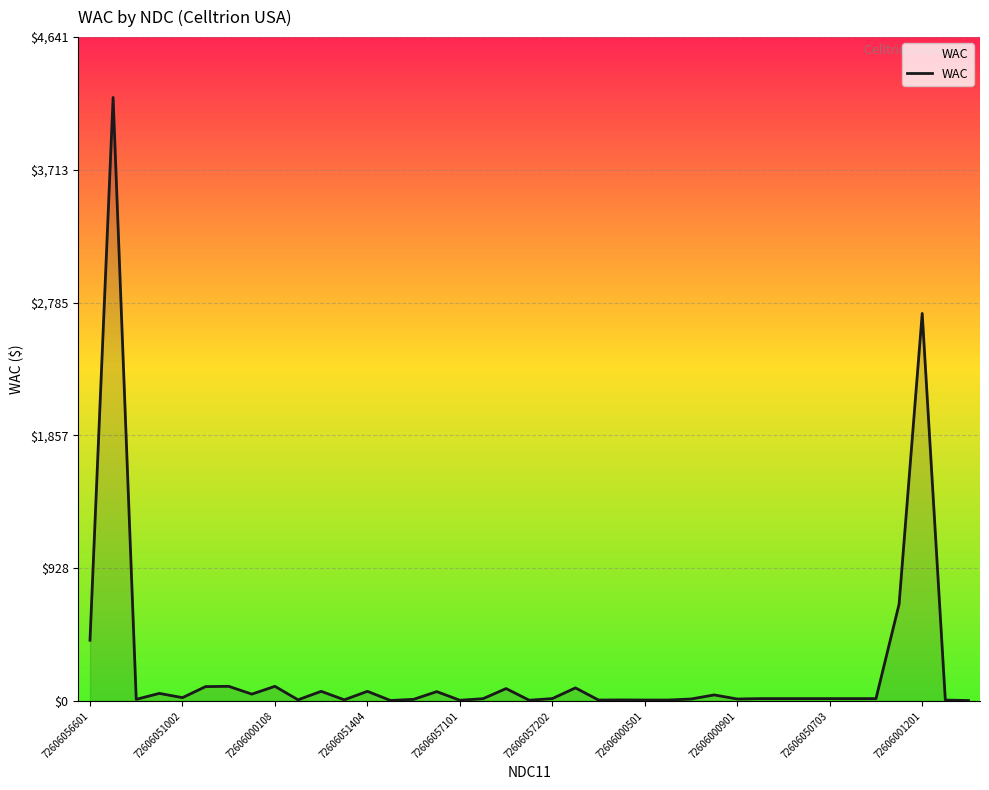

What is the sum of all values?

9148.3